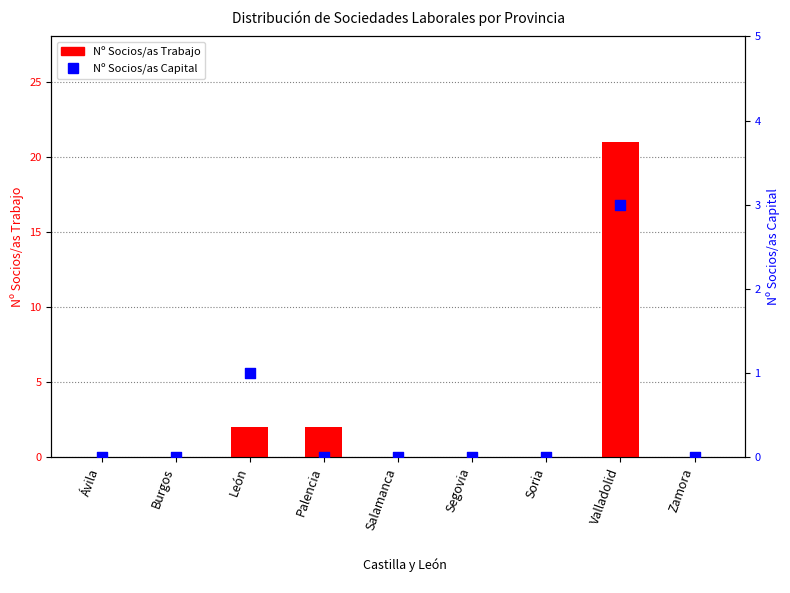

Is the value of Nº Socios/as Capital at León greater than the value of Nº Socios/as Trabajo at León?

No